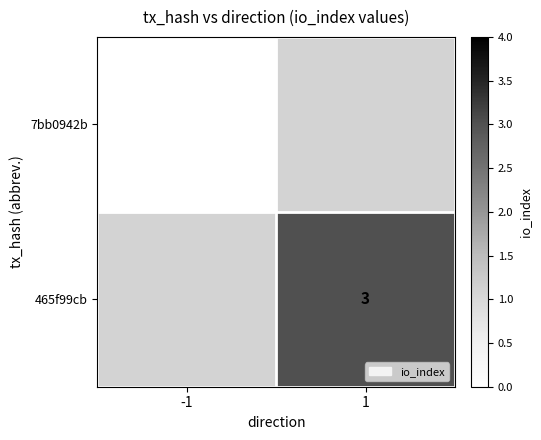

List the series in order of their peak value, lowest first.

7bb0942b, 465f99cb